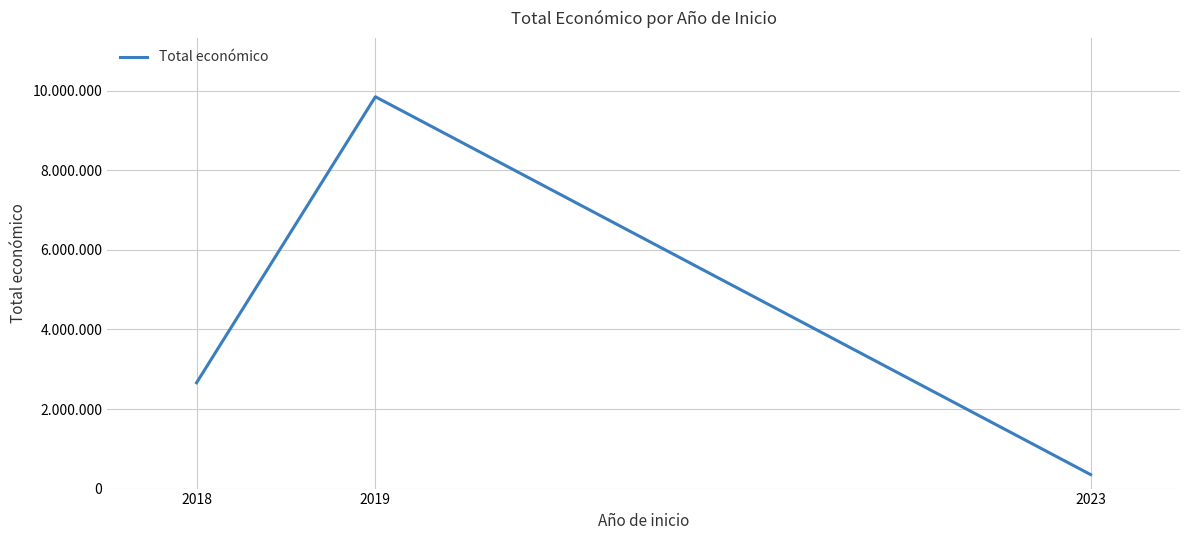

What is the change in value from 2018 to 2019?

+7188144